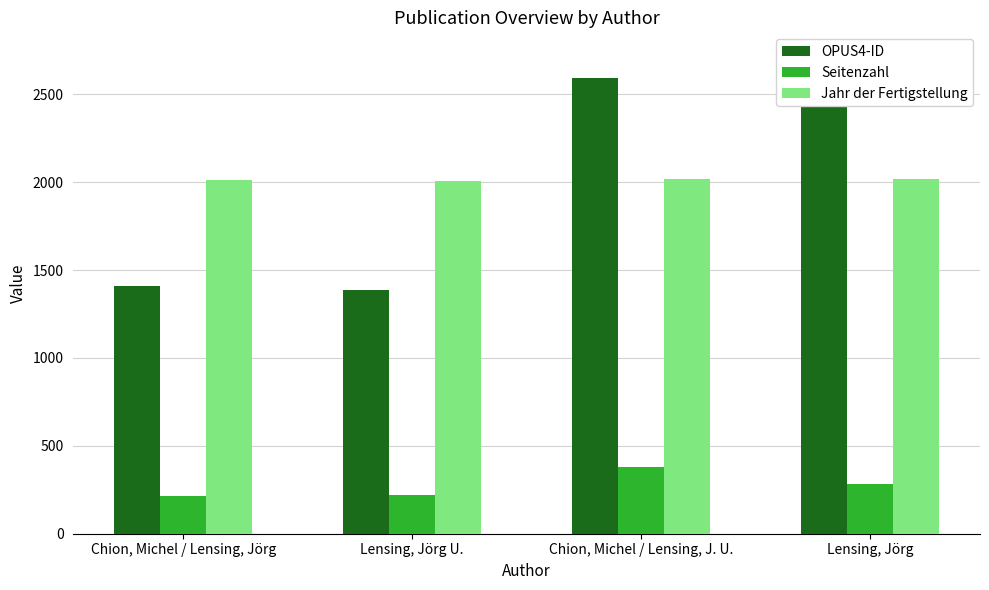

What is the label of the 4th bar from the left?

Lensing, Jörg